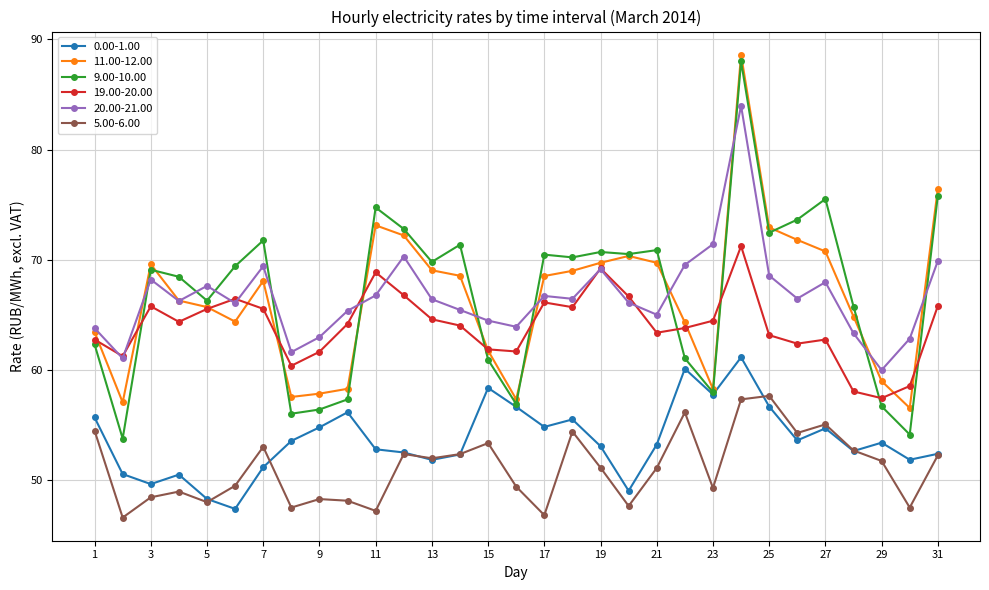

Which series has the largest range (max minus min)?

9.00-10.00